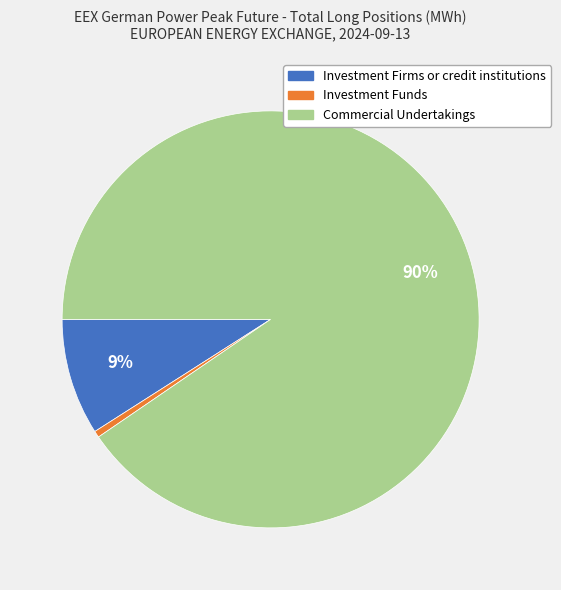

Count the number of slices in the pie.

3